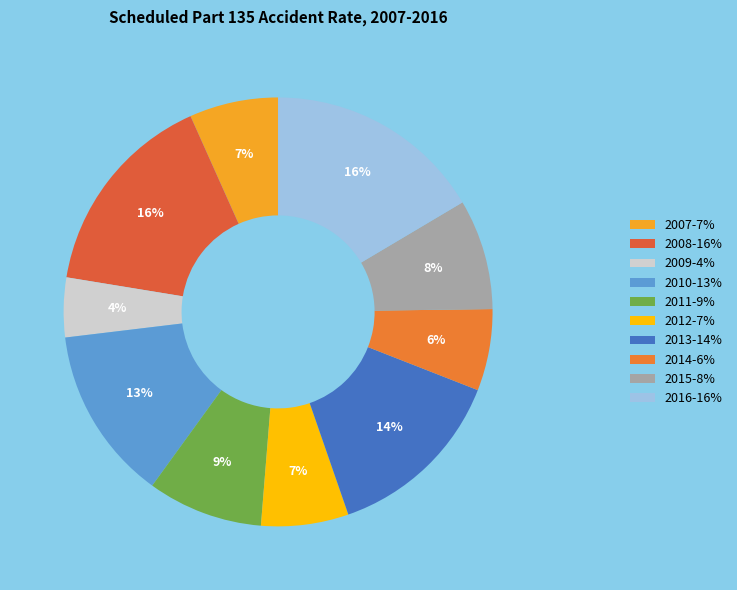

Is there a majority slice in this chart?

No